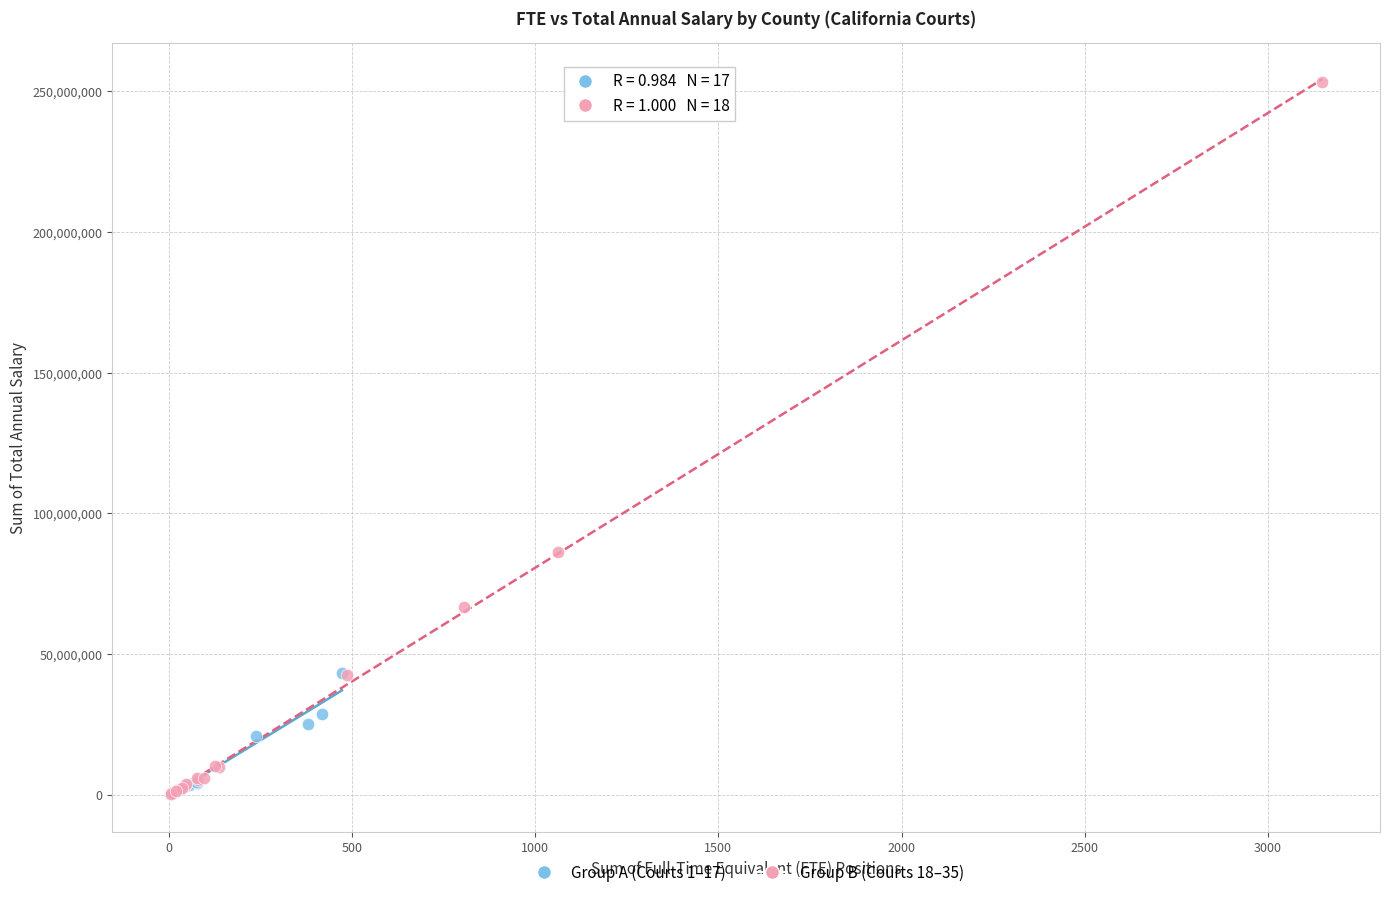

Which series reaches the maximum Y coordinate?

Group B (Courts 18–35)